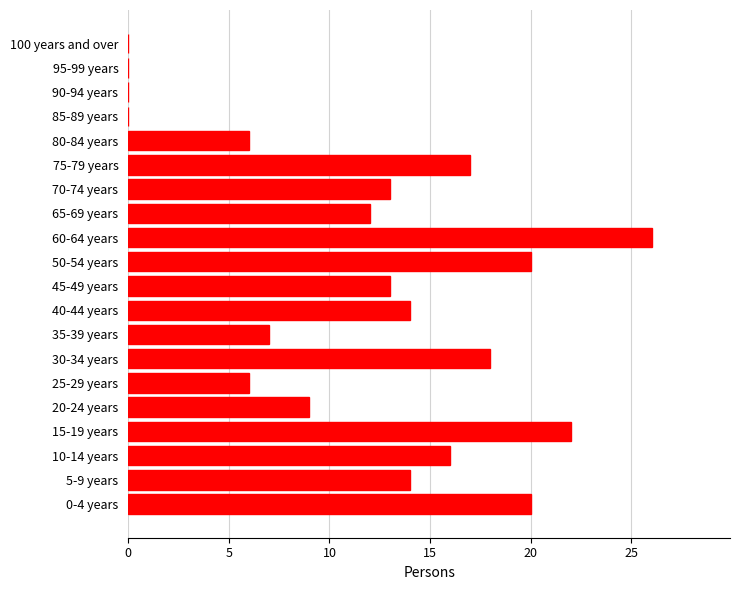

How many series are shown in this chart?

1